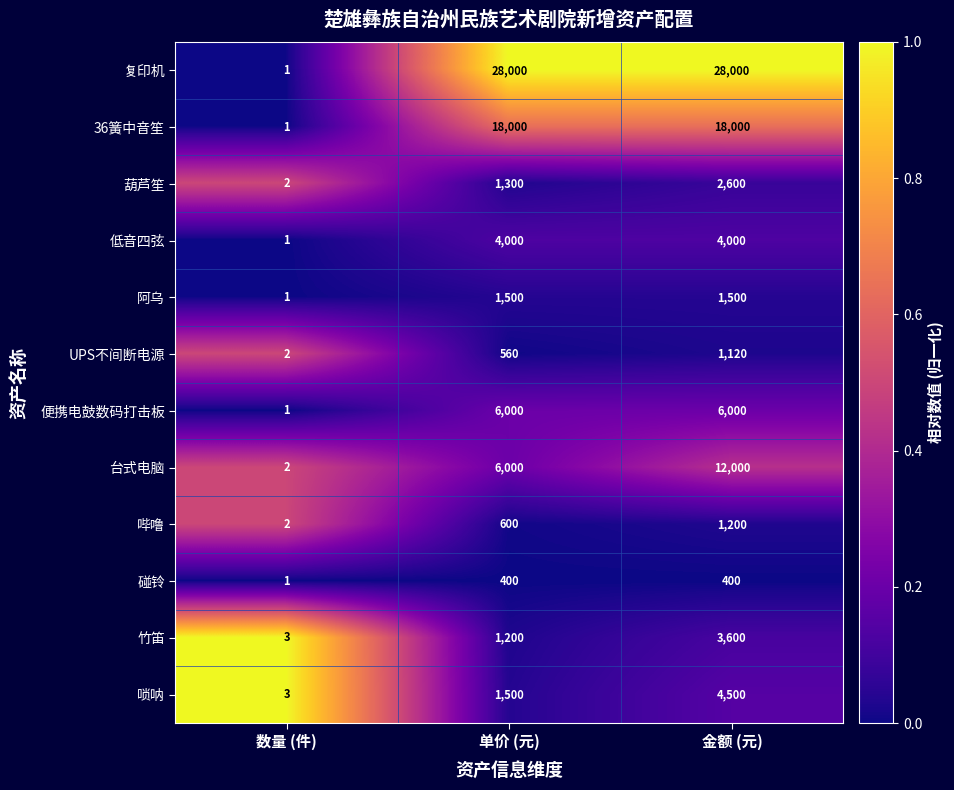

Count the 复印机 values in the range 1 to 28000.

3